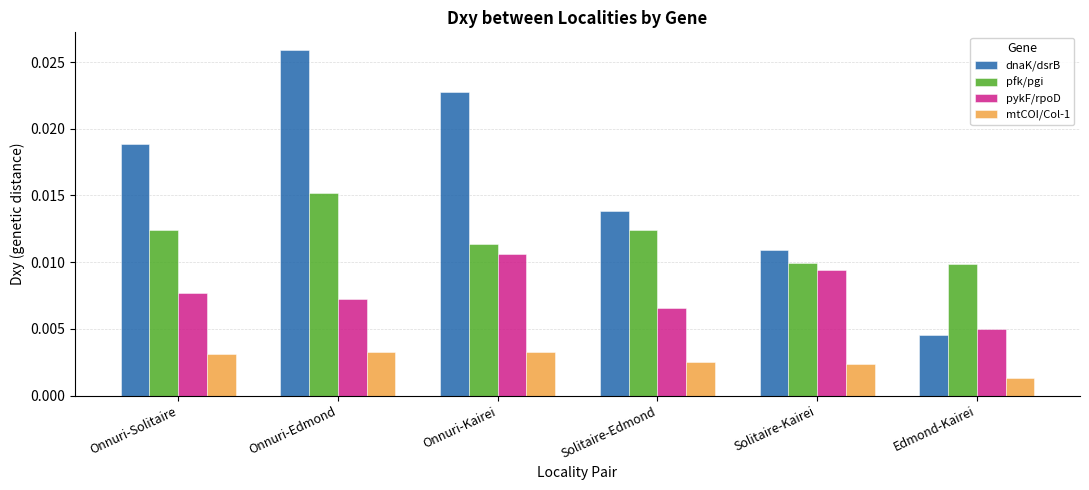

At which category is the sum across all series the highest?

Onnuri-Edmond